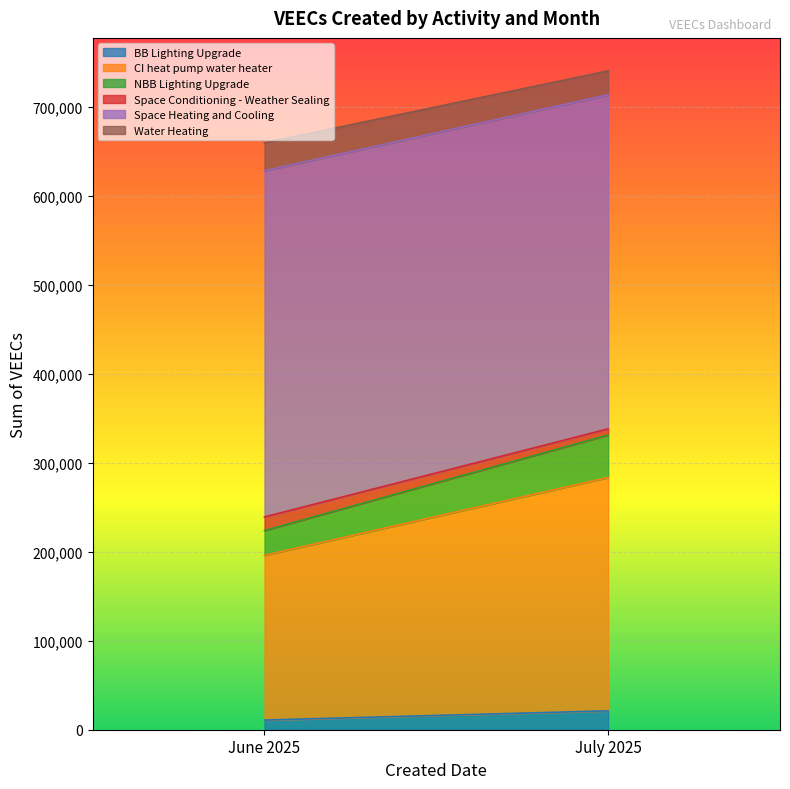

What is the label of the 1st point from the left?

June 2025